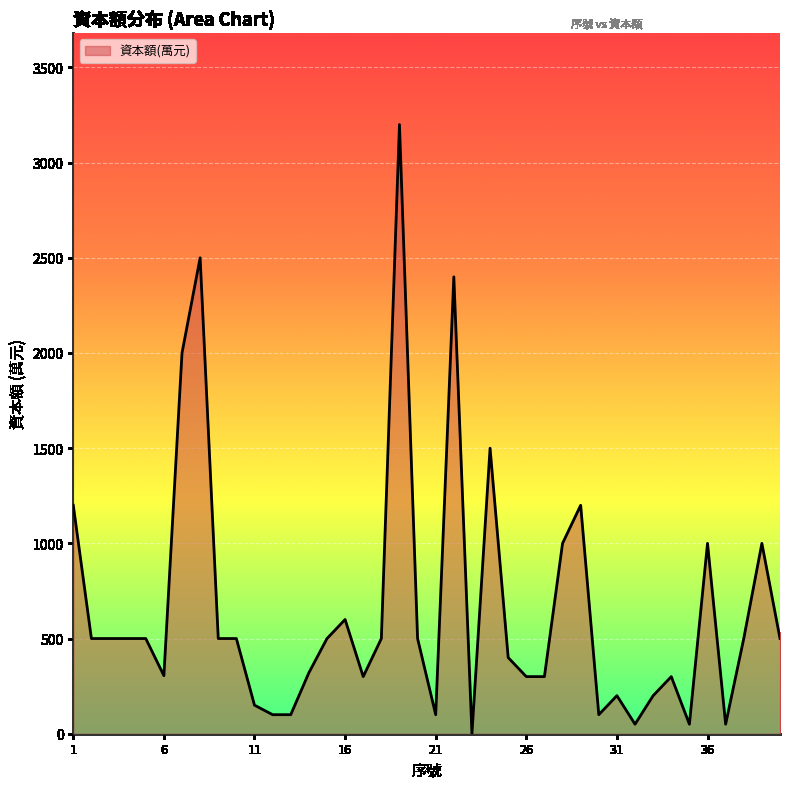

What is the maximum value shown in the chart?

3200